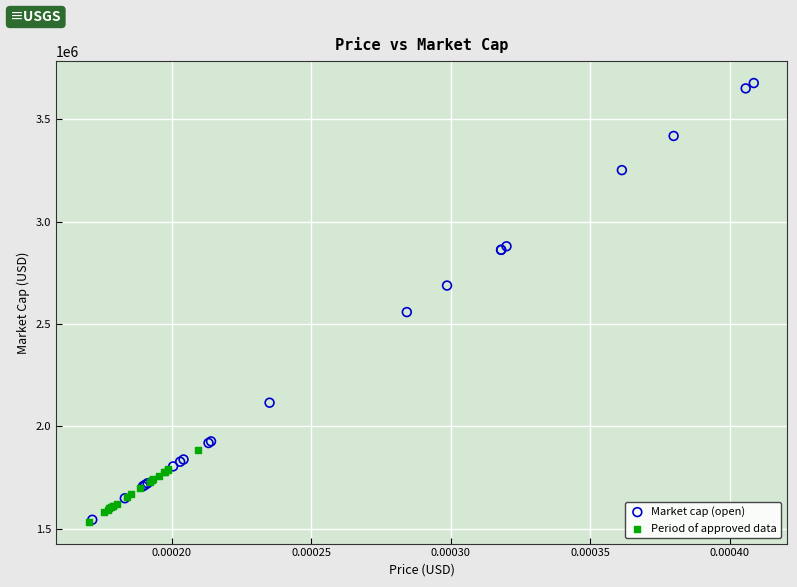

Which series has the largest Y range (max minus min)?

Market cap (open)